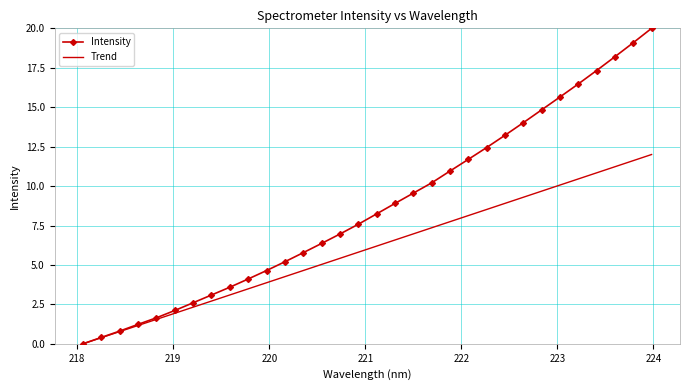

List the series in order of their peak value, highest first.

Intensity, Trend